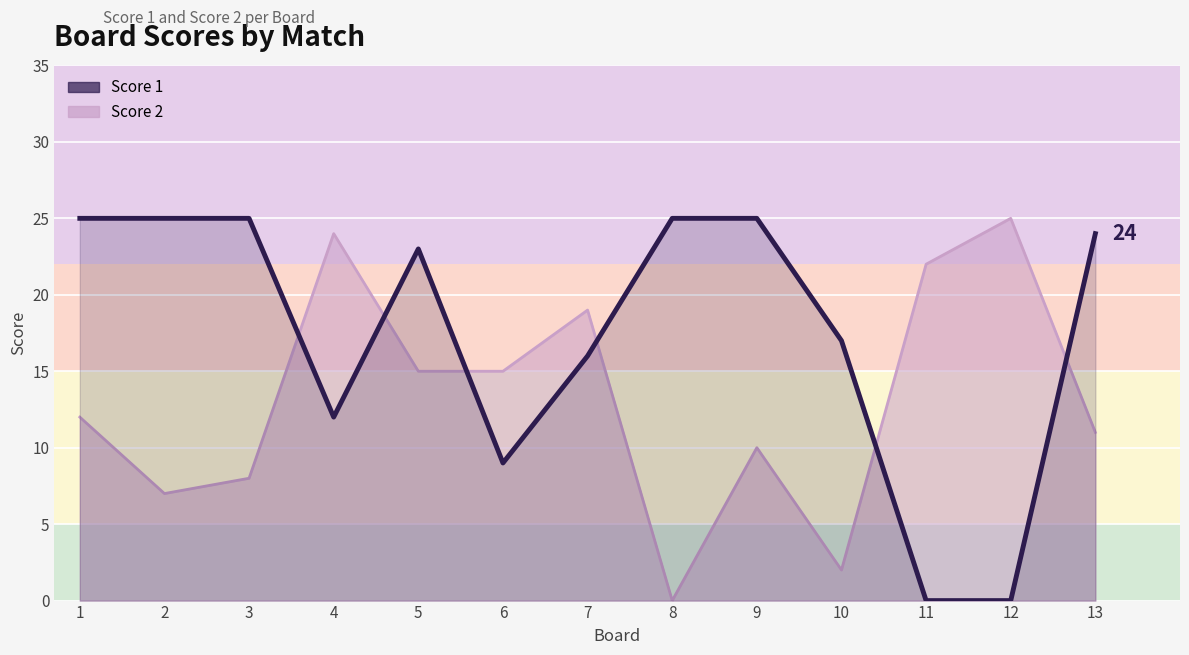

At which label does Score 2 first exceed 12?

4